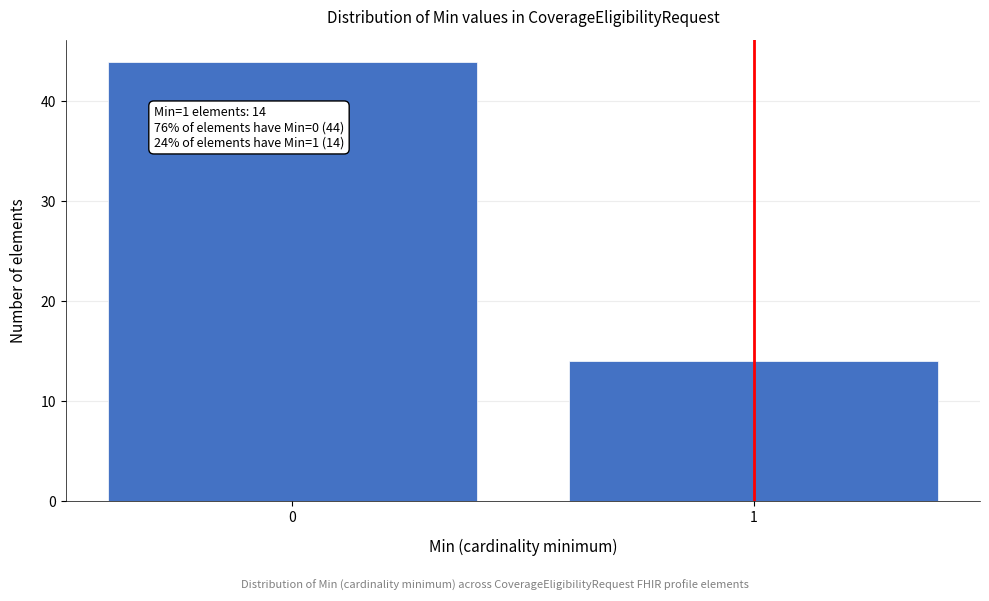

Reading left to right, transcribe all the data shown in this chart.

0=44	1=14